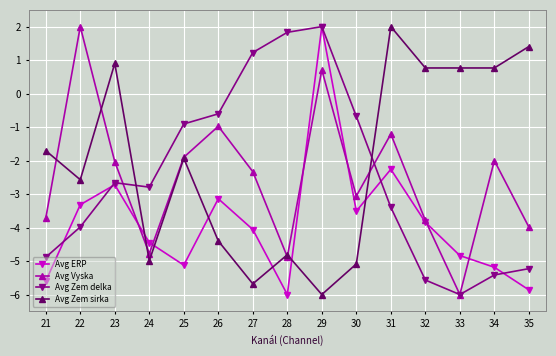

Reading left to right, transcribe all the data shown in this chart.

Avg ERP: -5.6	-3.3	-2.7	-4.4	-5.1	-3.1	-4.1	-6.0	2.0	-3.5	-2.3	-3.8	-4.8	-5.2	-5.9
Avg Vyska: -3.7	2.0	-2.0	-4.8	-1.9	-1.0	-2.3	-4.9	0.7	-3.1	-1.2	-3.8	-6.0	-2.0	-4.0
Avg Zem delka: -4.9	-4.0	-2.7	-2.8	-0.9	-0.6	1.2	1.8	2.0	-0.7	-3.4	-5.6	-6.0	-5.4	-5.2
Avg Zem sirka: -1.7	-2.6	0.9	-5.0	-1.9	-4.4	-5.7	-4.8	-6.0	-5.1	2.0	0.8	0.8	0.8	1.4